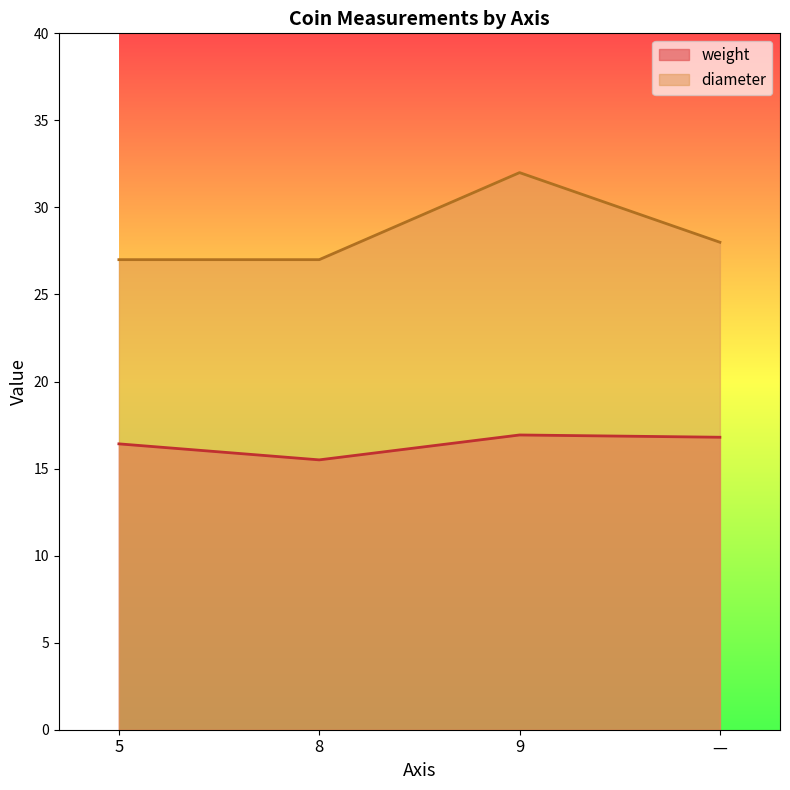

Where is weight nearest to the value 16?

5